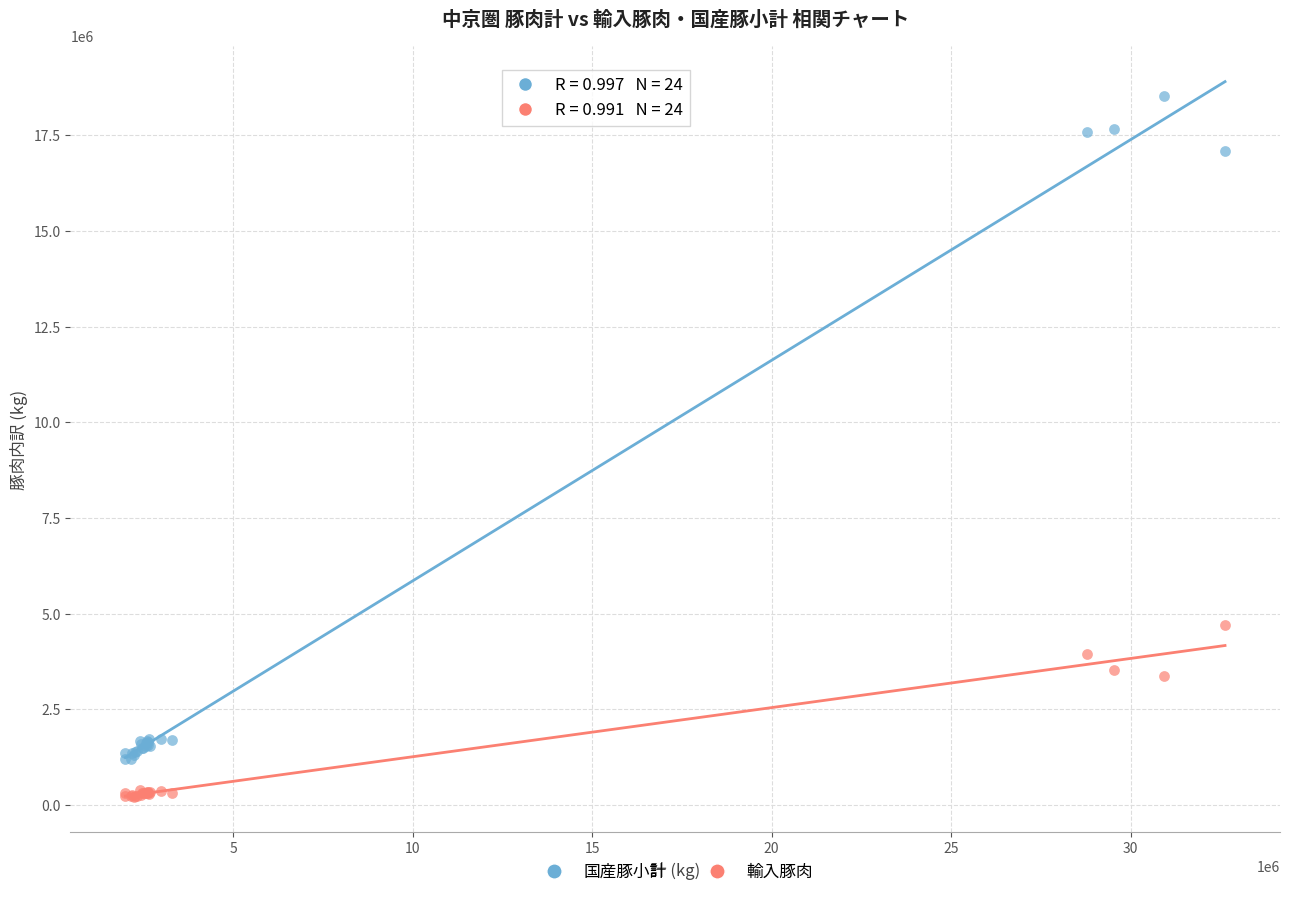

Which series reaches the maximum Y coordinate?

国産豚小計